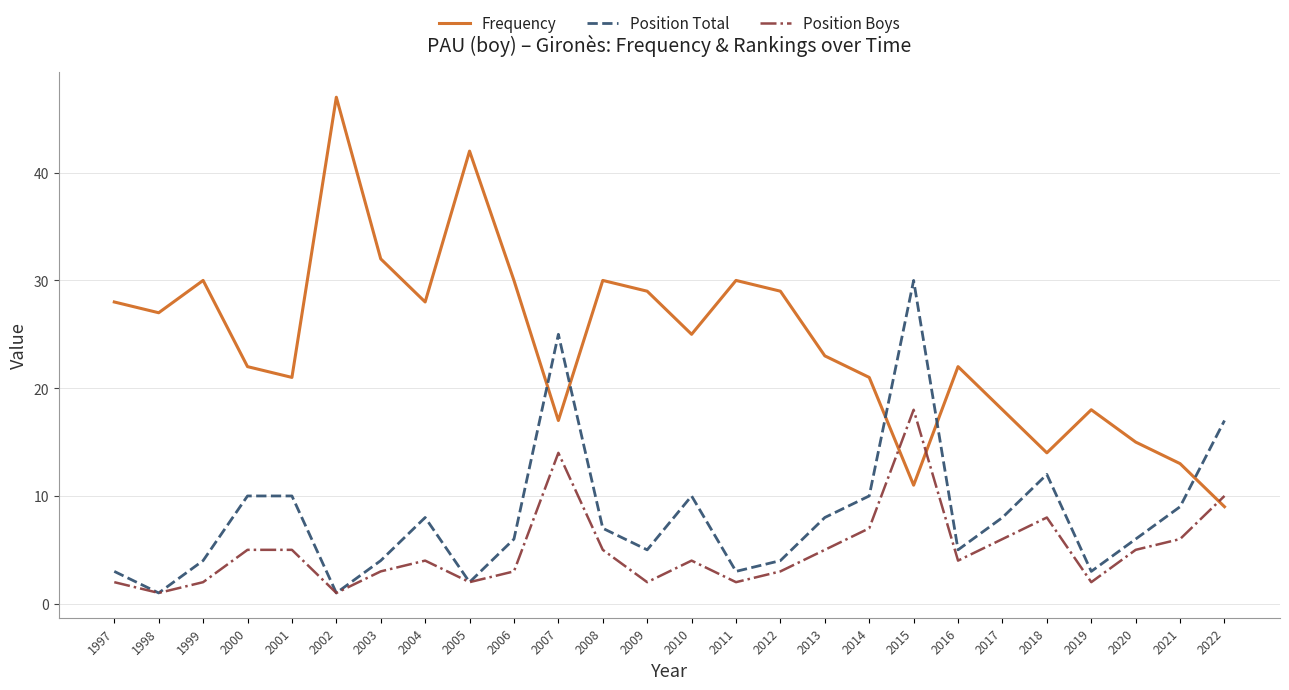

Is it true that Frequency equals 18 at 2019?

True